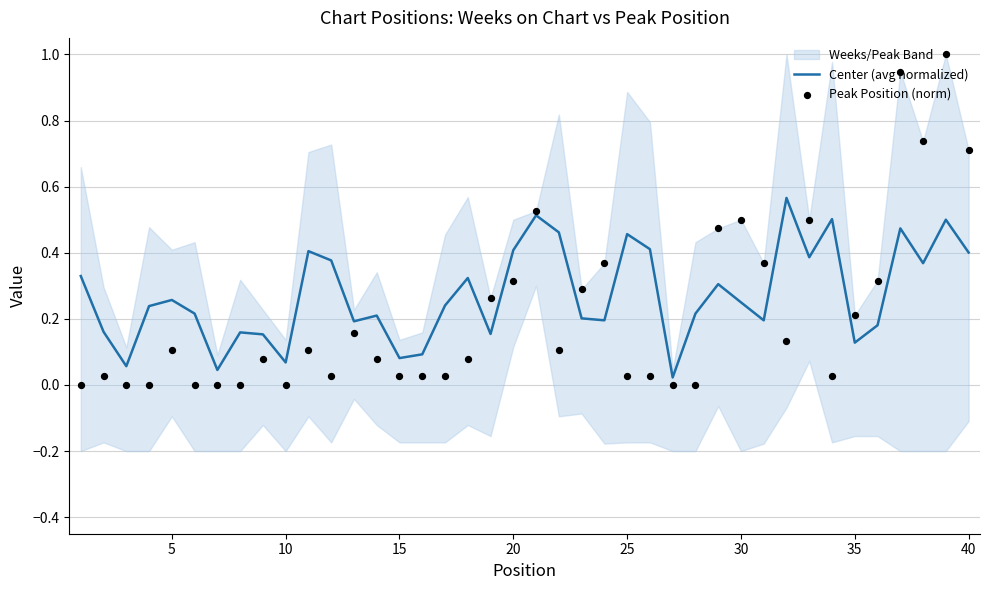

Which series contains the highest Y value?

Peak Position (norm)